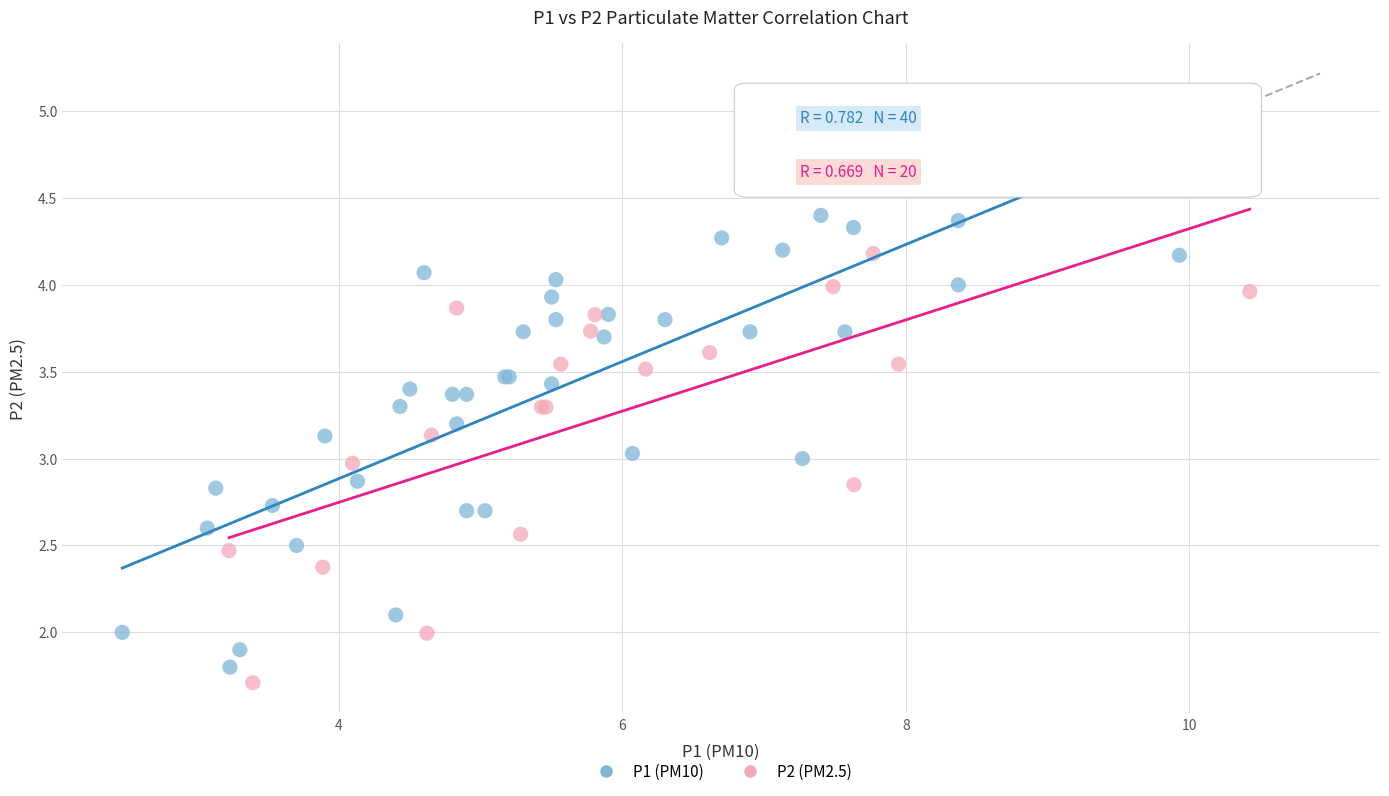

Which series contains the highest Y value?

P1 (PM10)